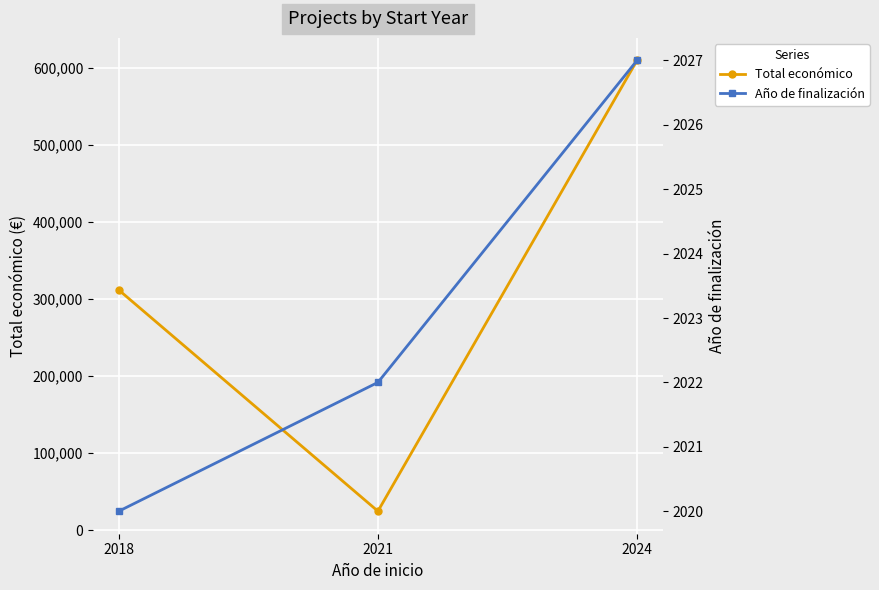

At how many categories does at least one series exceed 336799?

1